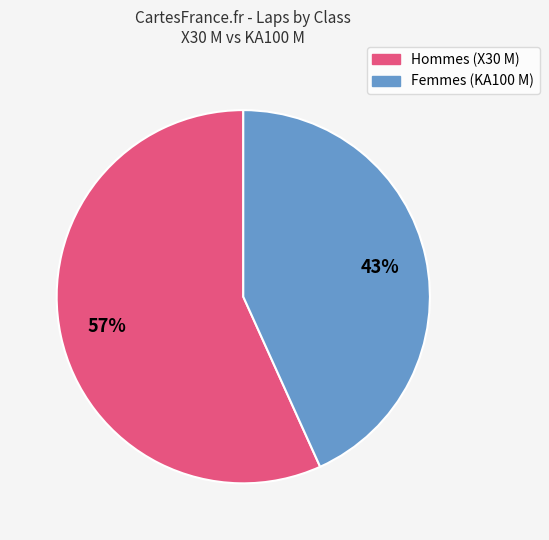

To the nearest percent, what is the average slice percentage?

50%